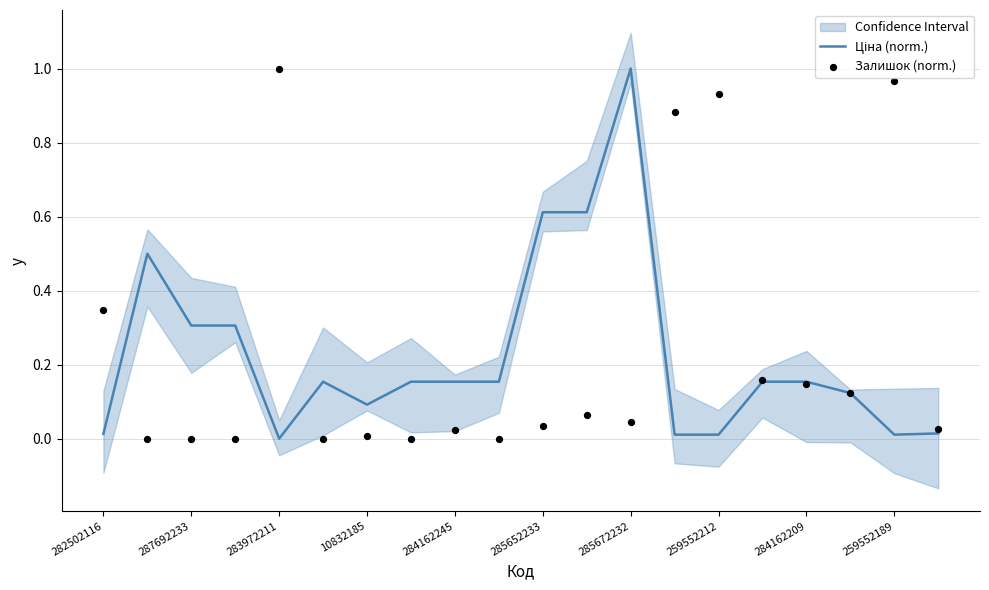

Which series has the widest spread of Y values?

Ціна (norm.)